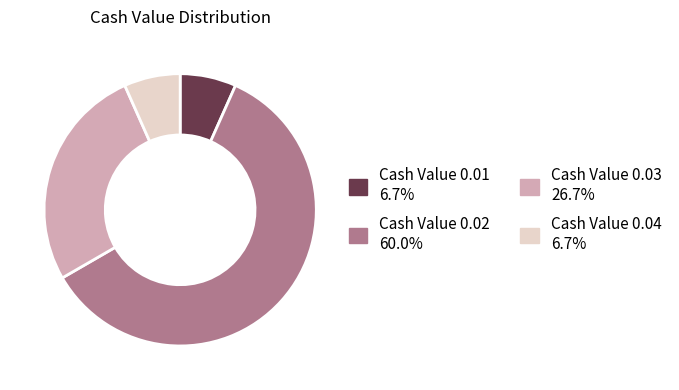

Is there any slice that represents more than half of the pie?

Yes